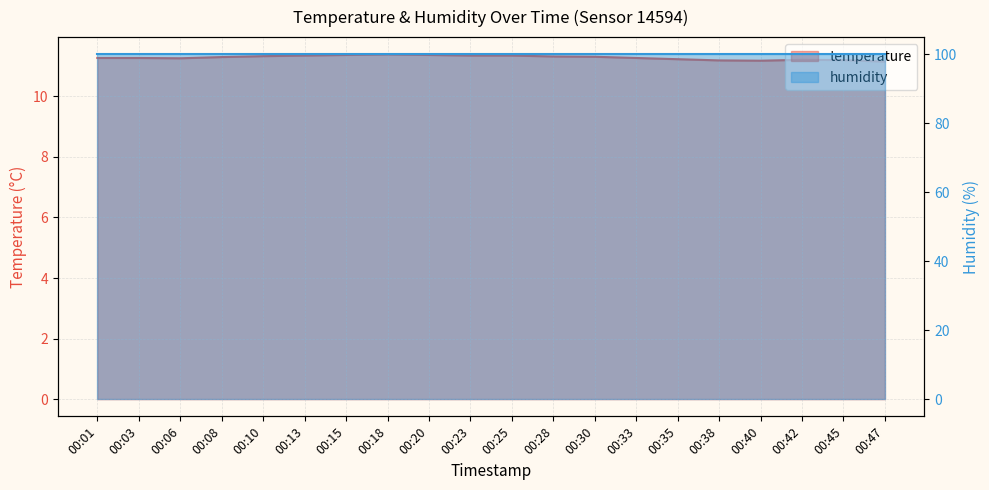

Where is the first local minimum?

00:06